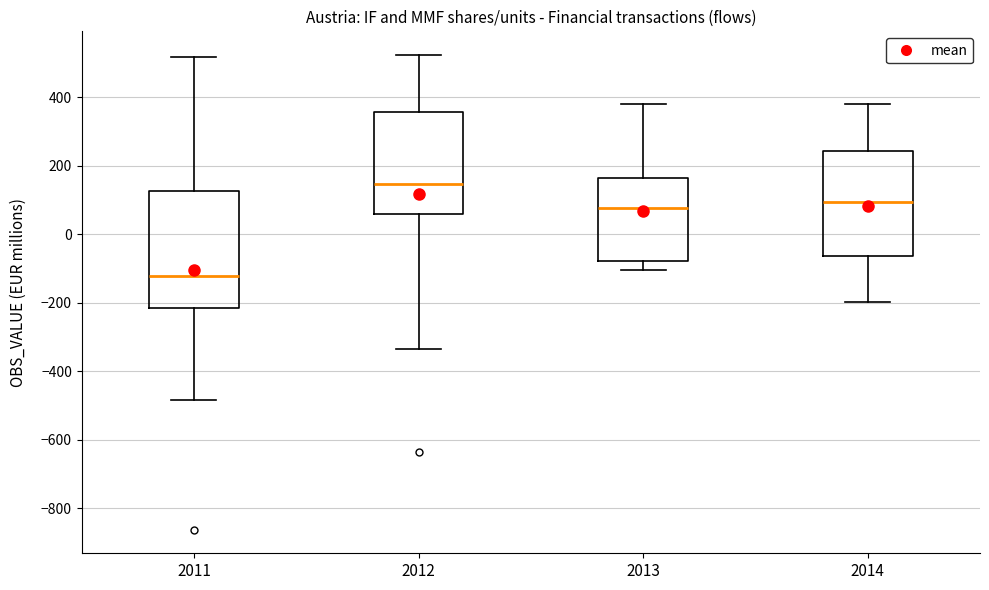

Reading left to right, transcribe this box plot: for each box, give where its median line is, the range the box spans, and where its two whiskers end, as read against the y-axis. The values are not printed on the chart, so give them approximately, as read against the axis.

2011: median -120, box -220 to 120, whiskers -480 to 520
2012: median 140, box 60 to 360, whiskers -340 to 520
2013: median 80, box -80 to 160, whiskers -100 to 380
2014: median 100, box -60 to 240, whiskers -200 to 380